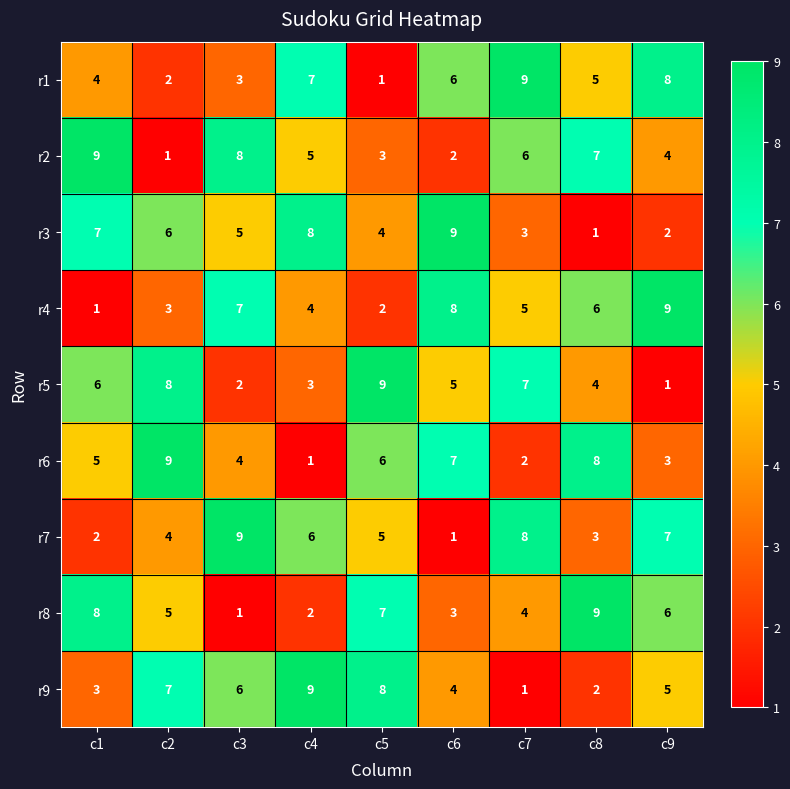

What is the total value across all series at c2?

45